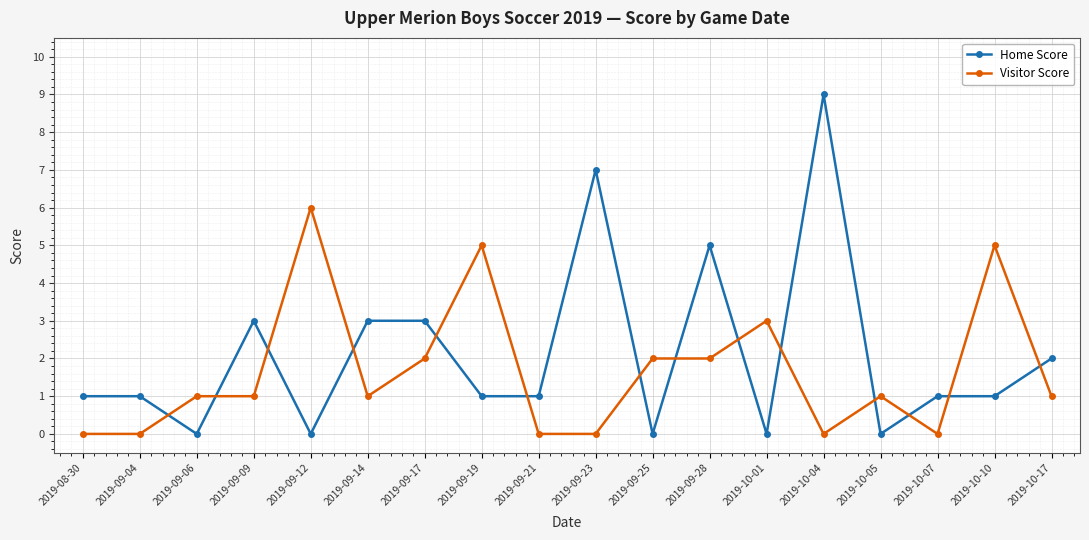

Reading left to right, what are all the values shown in this chart?

Home Score: 2019-08-30=1	2019-09-04=1	2019-09-06=0	2019-09-09=3	2019-09-12=0	2019-09-14=3	2019-09-17=3	2019-09-19=1	2019-09-21=1	2019-09-23=7	2019-09-25=0	2019-09-28=5	2019-10-01=0	2019-10-04=9	2019-10-05=0	2019-10-07=1	2019-10-10=1	2019-10-17=2
Visitor Score: 2019-08-30=0	2019-09-04=0	2019-09-06=1	2019-09-09=1	2019-09-12=6	2019-09-14=1	2019-09-17=2	2019-09-19=5	2019-09-21=0	2019-09-23=0	2019-09-25=2	2019-09-28=2	2019-10-01=3	2019-10-04=0	2019-10-05=1	2019-10-07=0	2019-10-10=5	2019-10-17=1